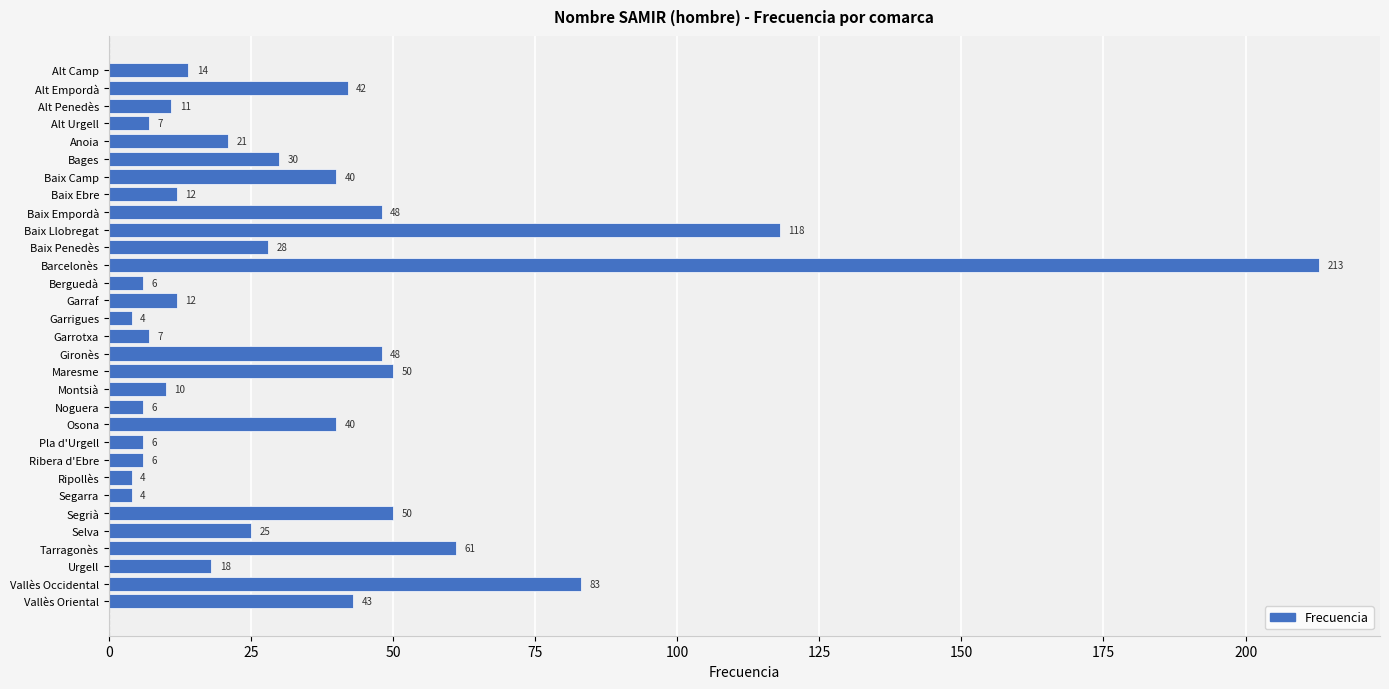

What is the ratio of the value at Vallès Occidental to the value at Baix Ebre?

6.9